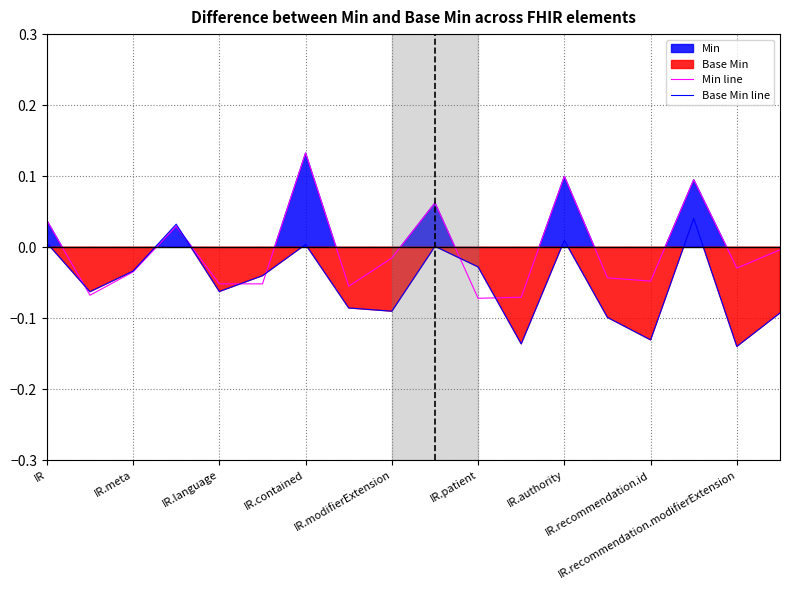

At which label does Base Min line first exceed 0?

IR